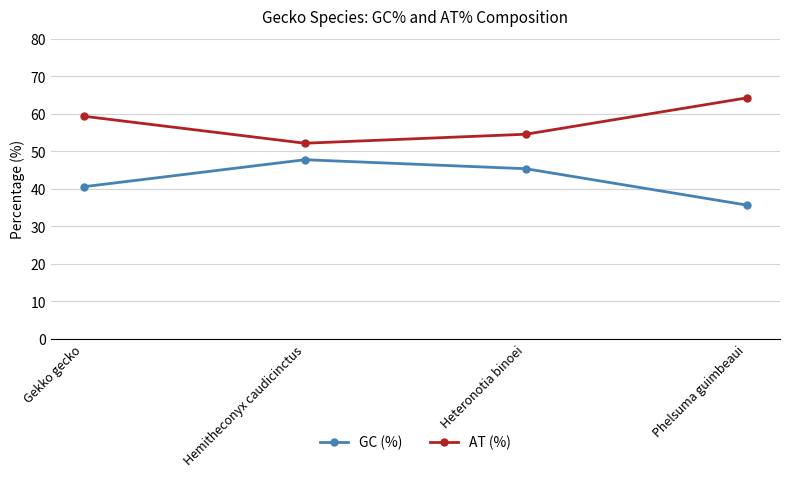

Which category has the highest value in the GC (%) series?

Hemitheconyx caudicinctus